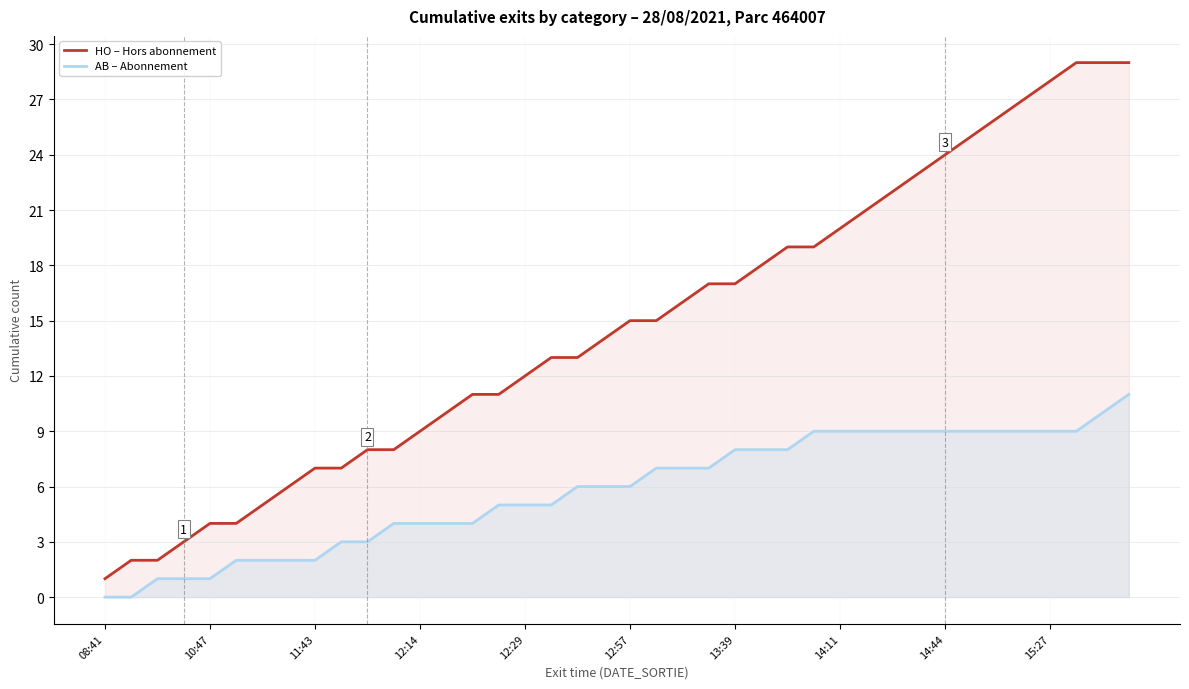

Does the chart display data point markers on the line(s)?

No